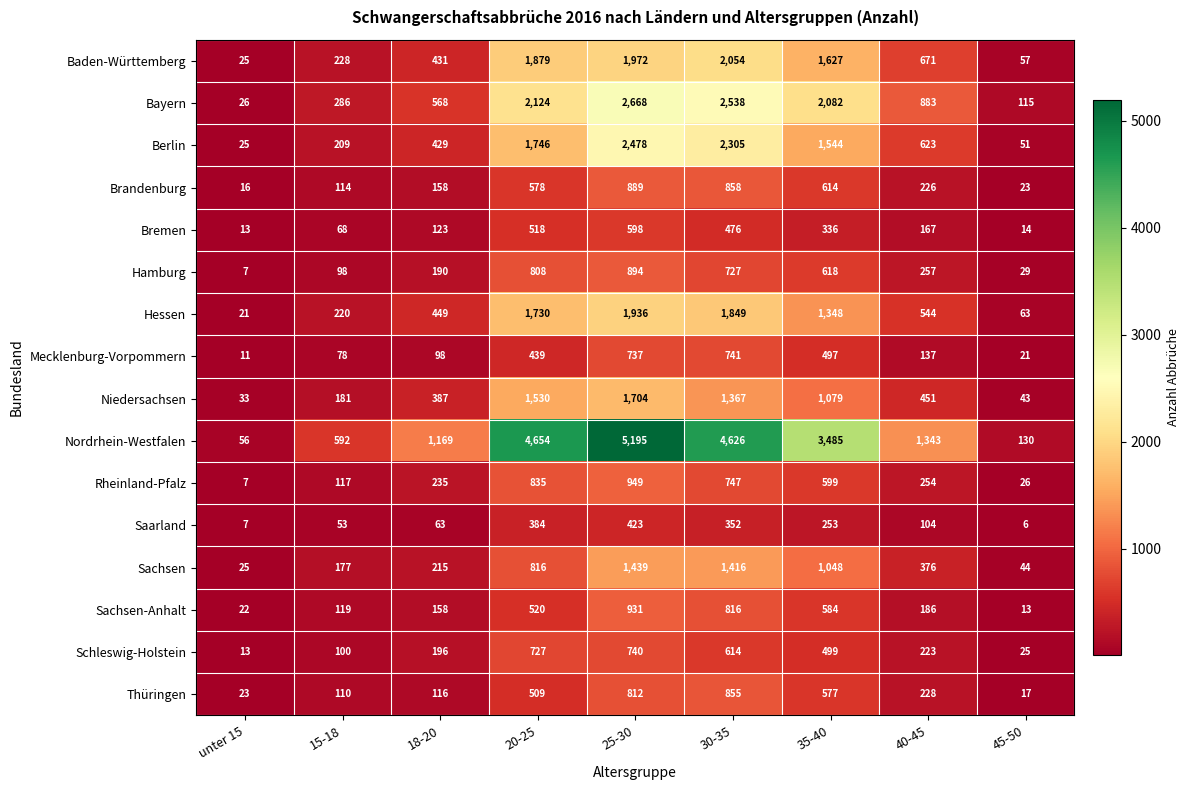

At which category does the chart reach its minimum across all series?

45-50